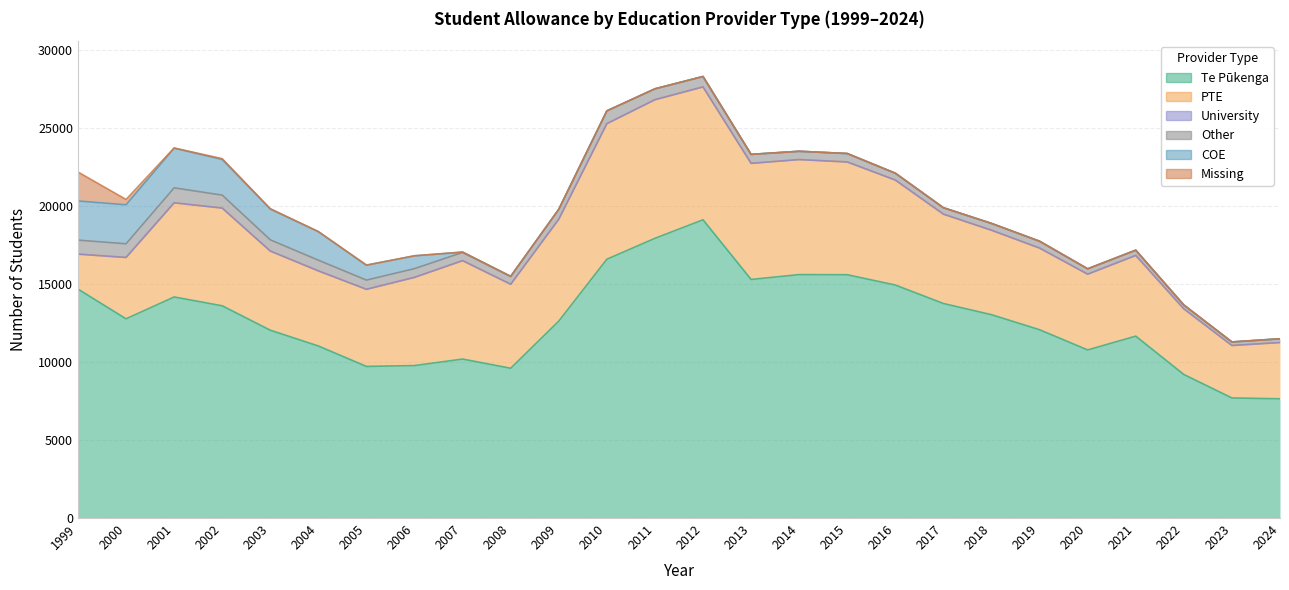

Which series has the largest total across all categories?

Te Pūkenga